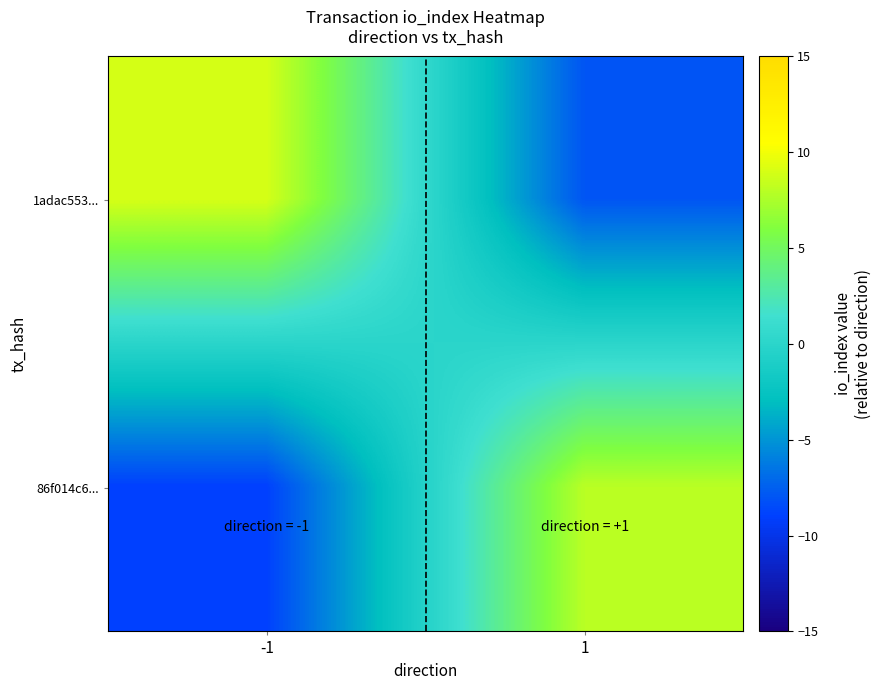

At which category is the sum across all series the highest?

-1